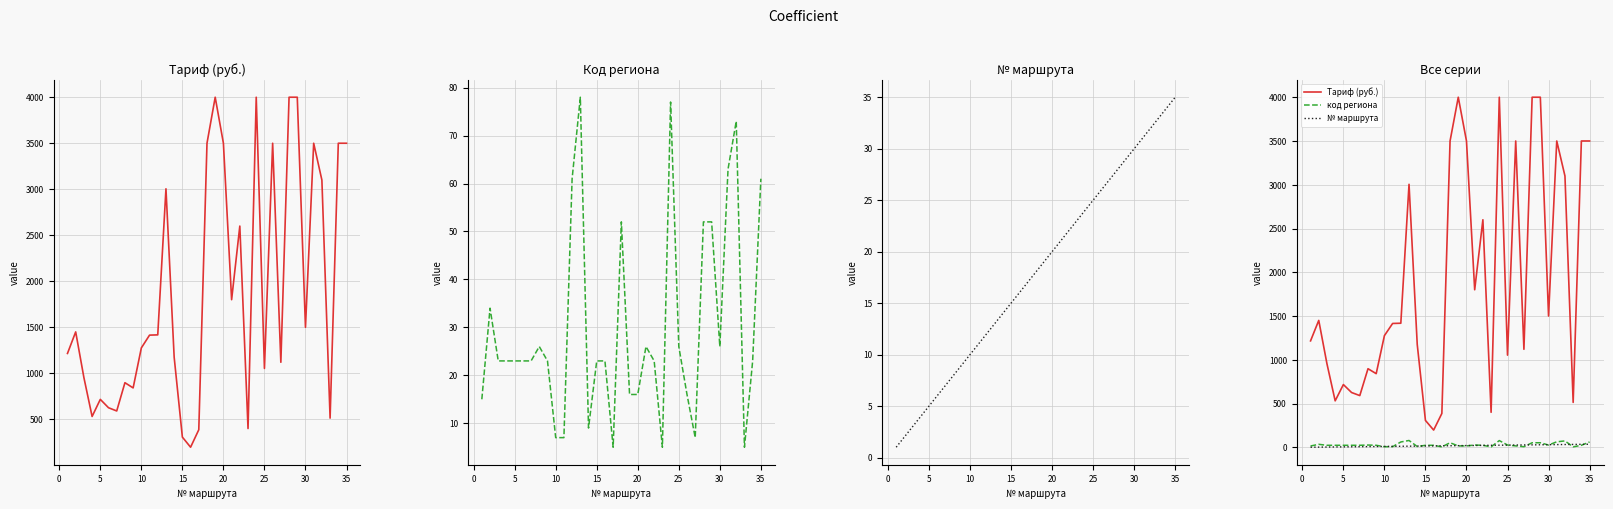

Which series has the largest range (max minus min)?

Тариф (руб.)